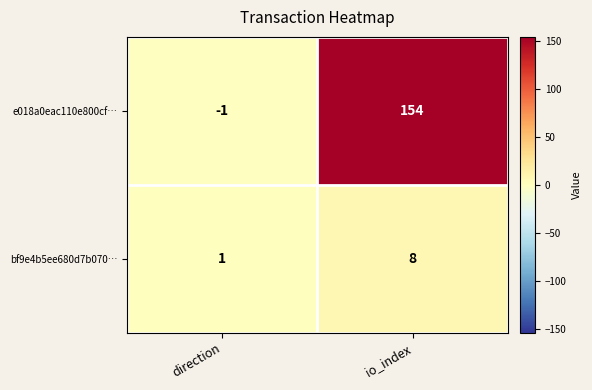

Is the value of bf9e4b5ee680d7b070… at io_index greater than the value of e018a0eac110e800cf… at direction?

Yes